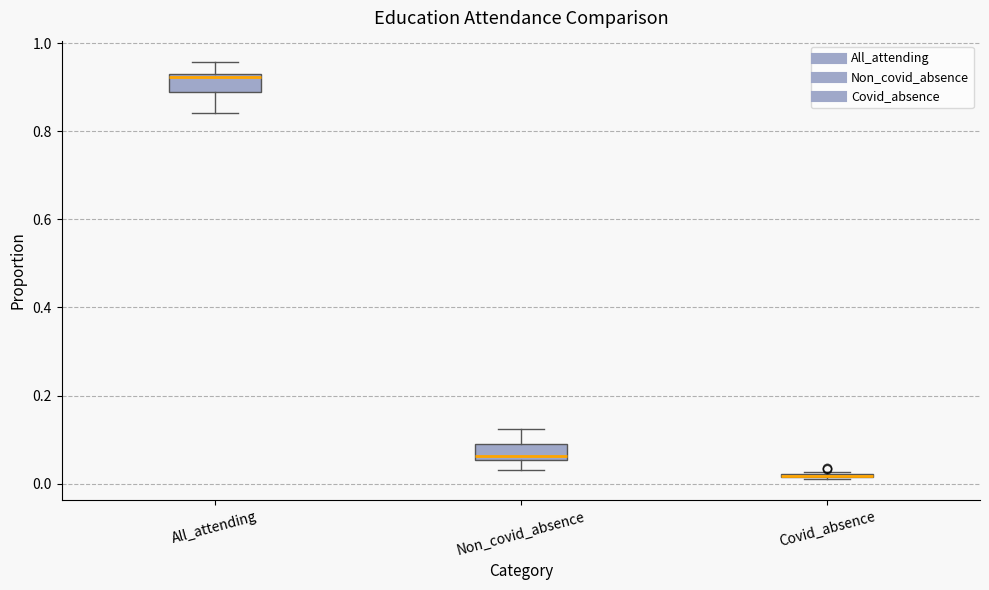

Reading left to right, read every box against the y-axis: the position of its median line, the range the box covers, and the ends of its whiskers. The values are not printed on the chart, so give them approximately, as read against the axis.

All_attending: median 0.92 (just below the box's upper edge), box 0.88 to 0.92, whiskers 0.84 to 0.96
Non_covid_absence: median 0.06 (just above the box's lower edge), box 0.06 to 0.08, whiskers 0.04 to 0.12
Covid_absence: box collapsed to a line at 0.02, whiskers 0.02 to 0.02